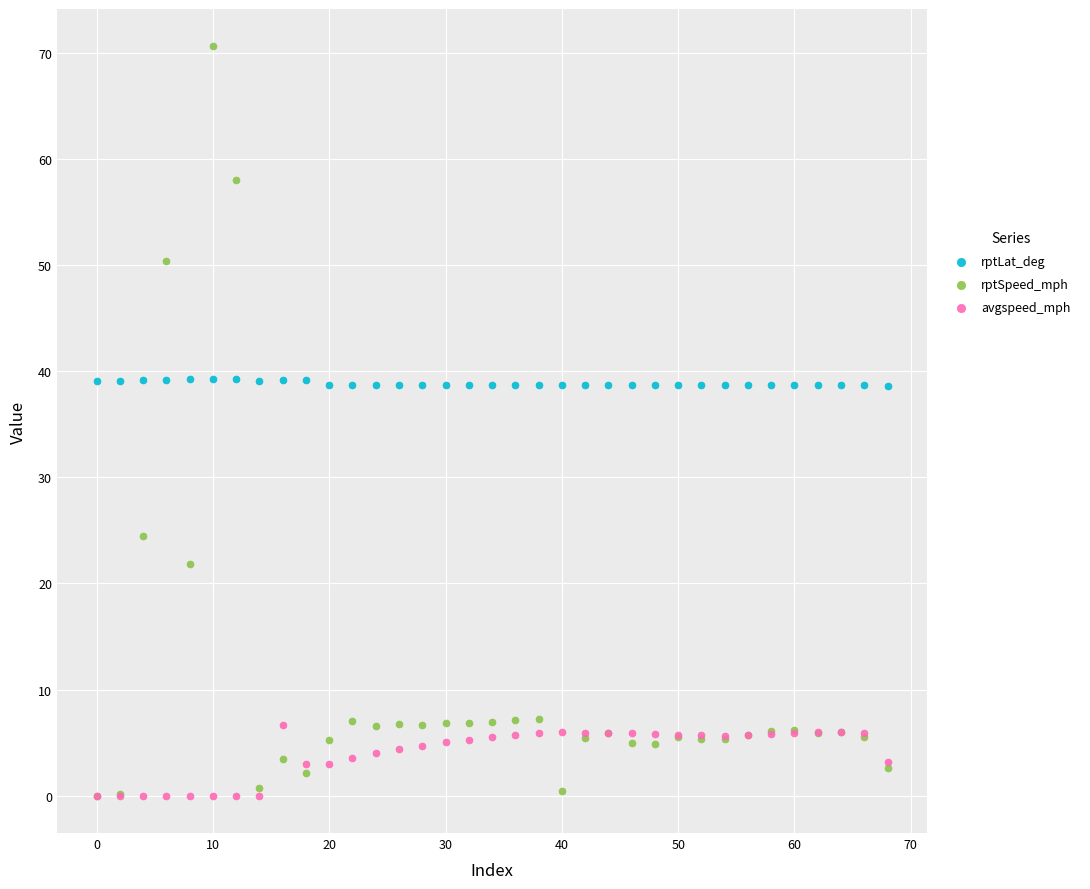

Which series reaches the maximum Y coordinate?

rptSpeed_mph